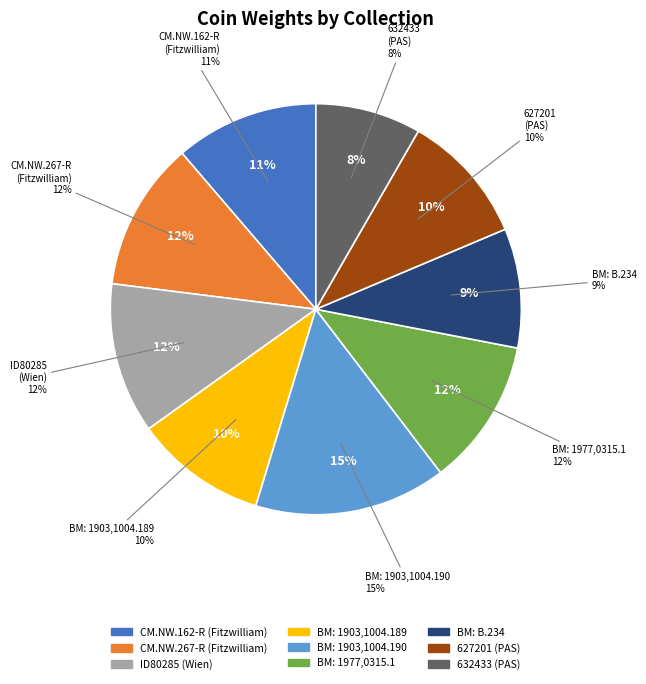

How many slices are in this pie chart?

9